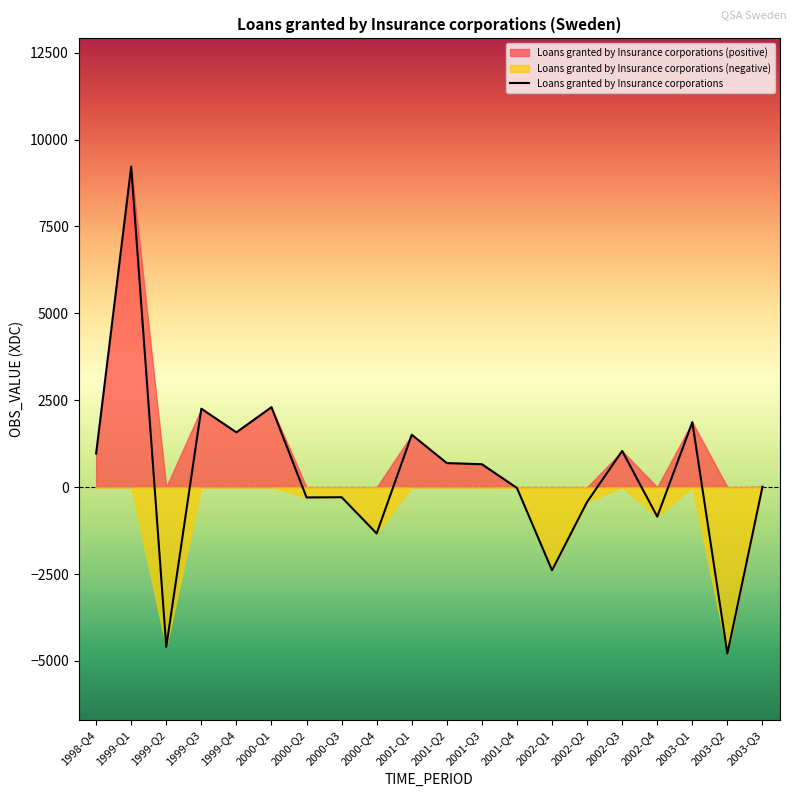

At which label is the value closest to 2217?

1999-Q3